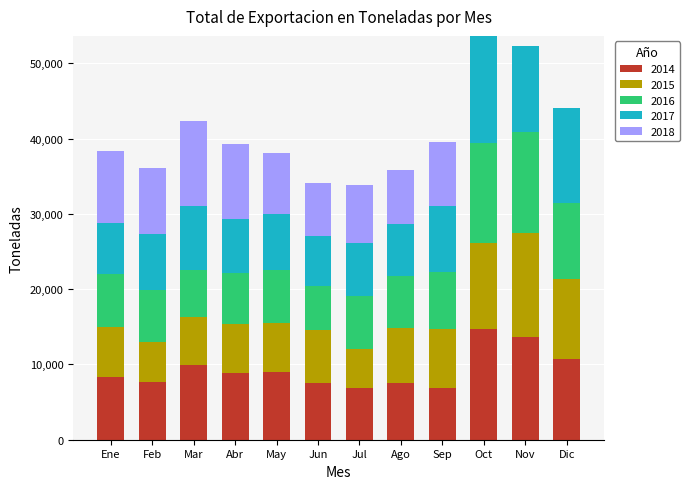

The 2014 series shows 3205.0 at Jul. True or false?

False